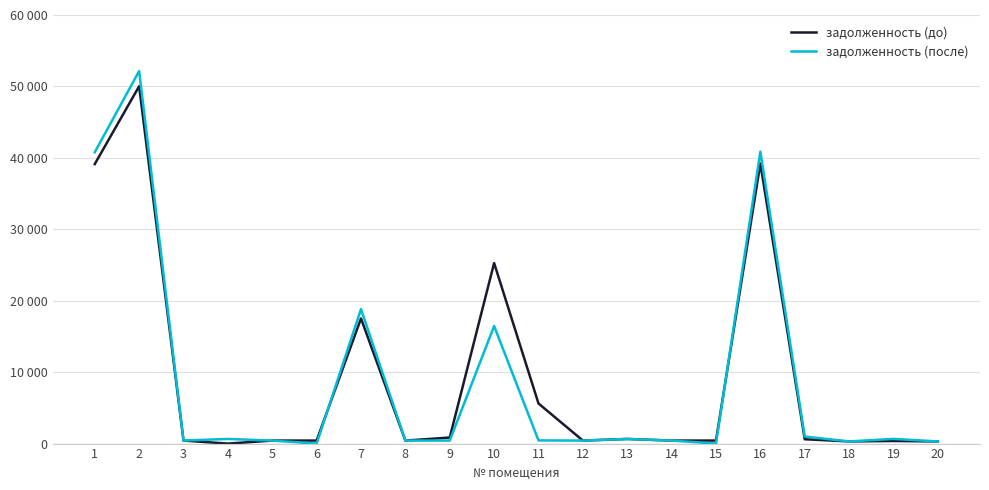

Which series has the widest spread of values?

задолженность (после)